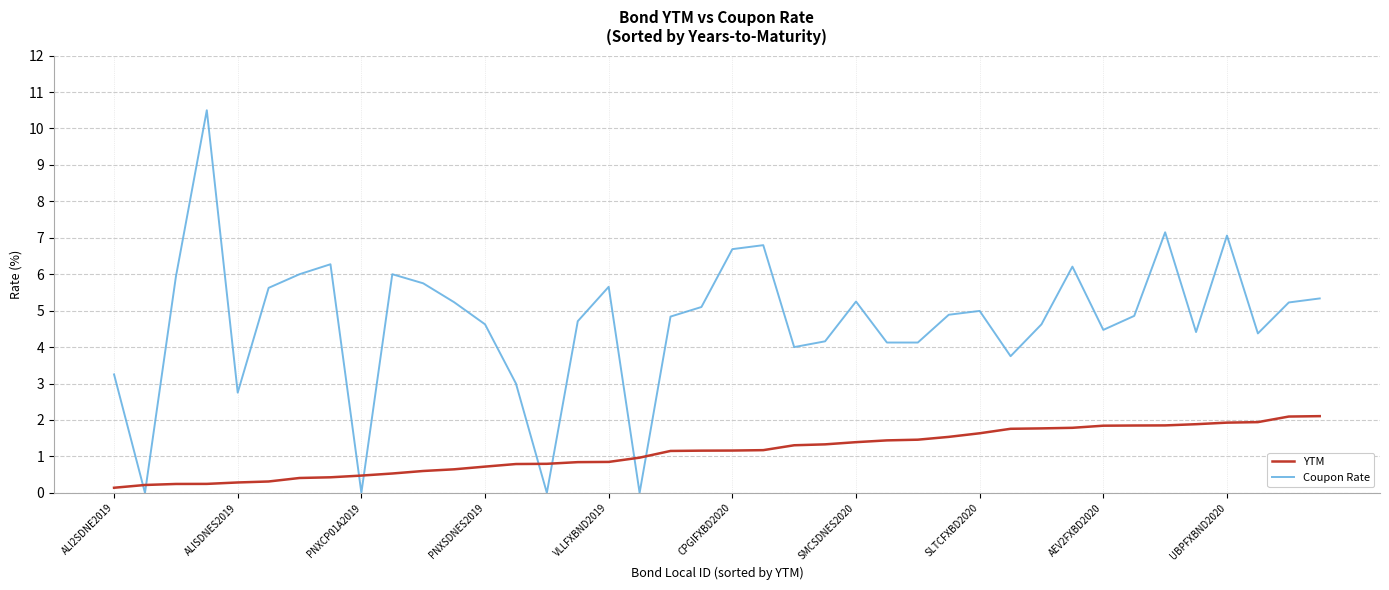

What is the greatest value displayed?

10.5